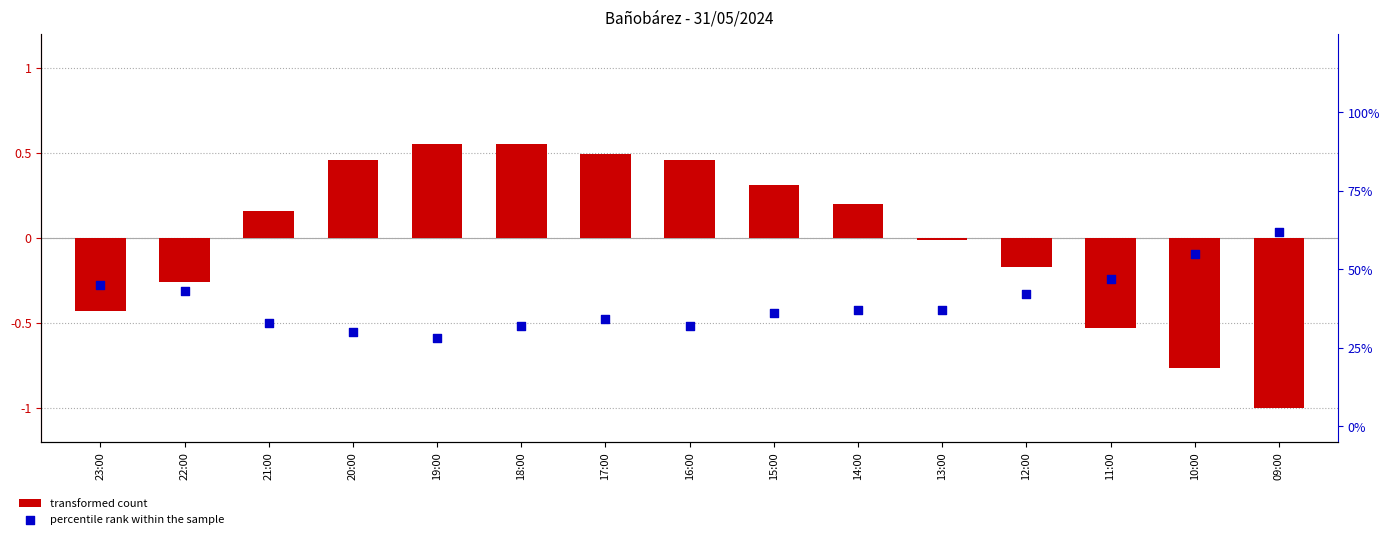

Which series reaches the minimum Y coordinate?

Tenperartura (C) normalized